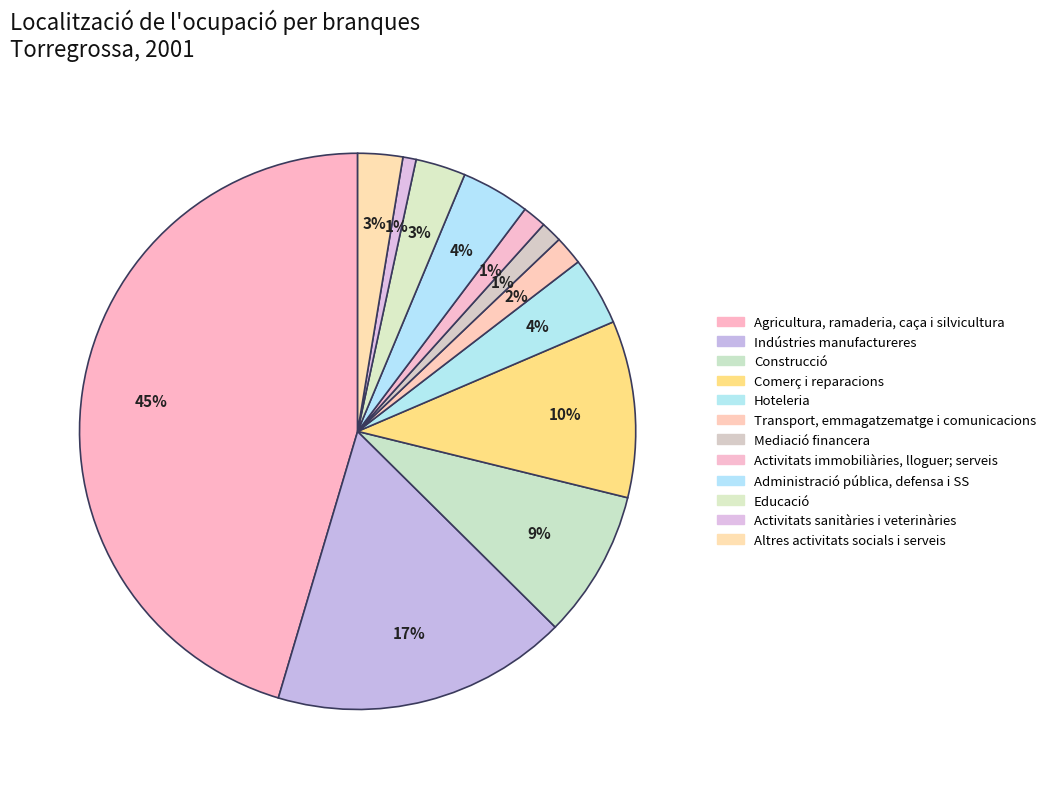

How many slices are in this pie chart?

12